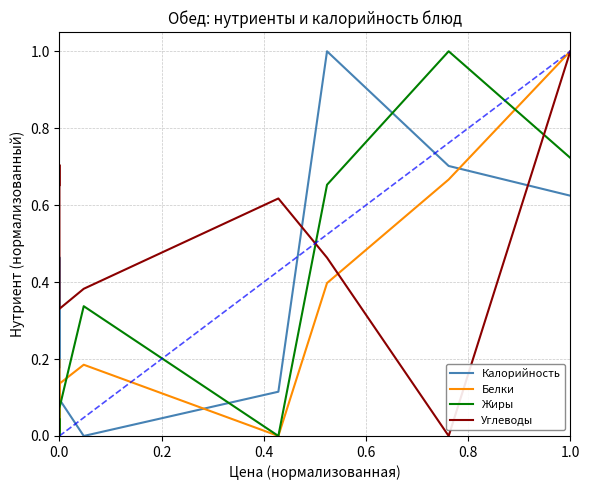

How many data points in Углеводы are above 0?

7